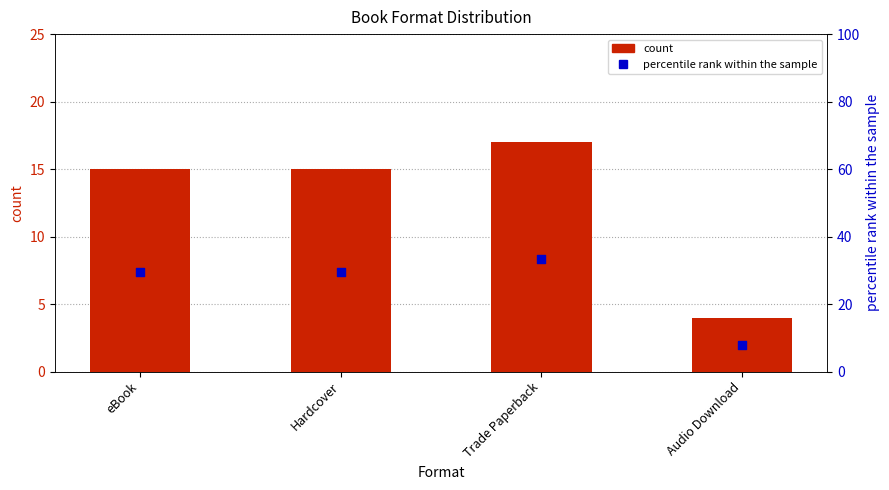

Which series has the largest Y range (max minus min)?

percentile rank within the sample